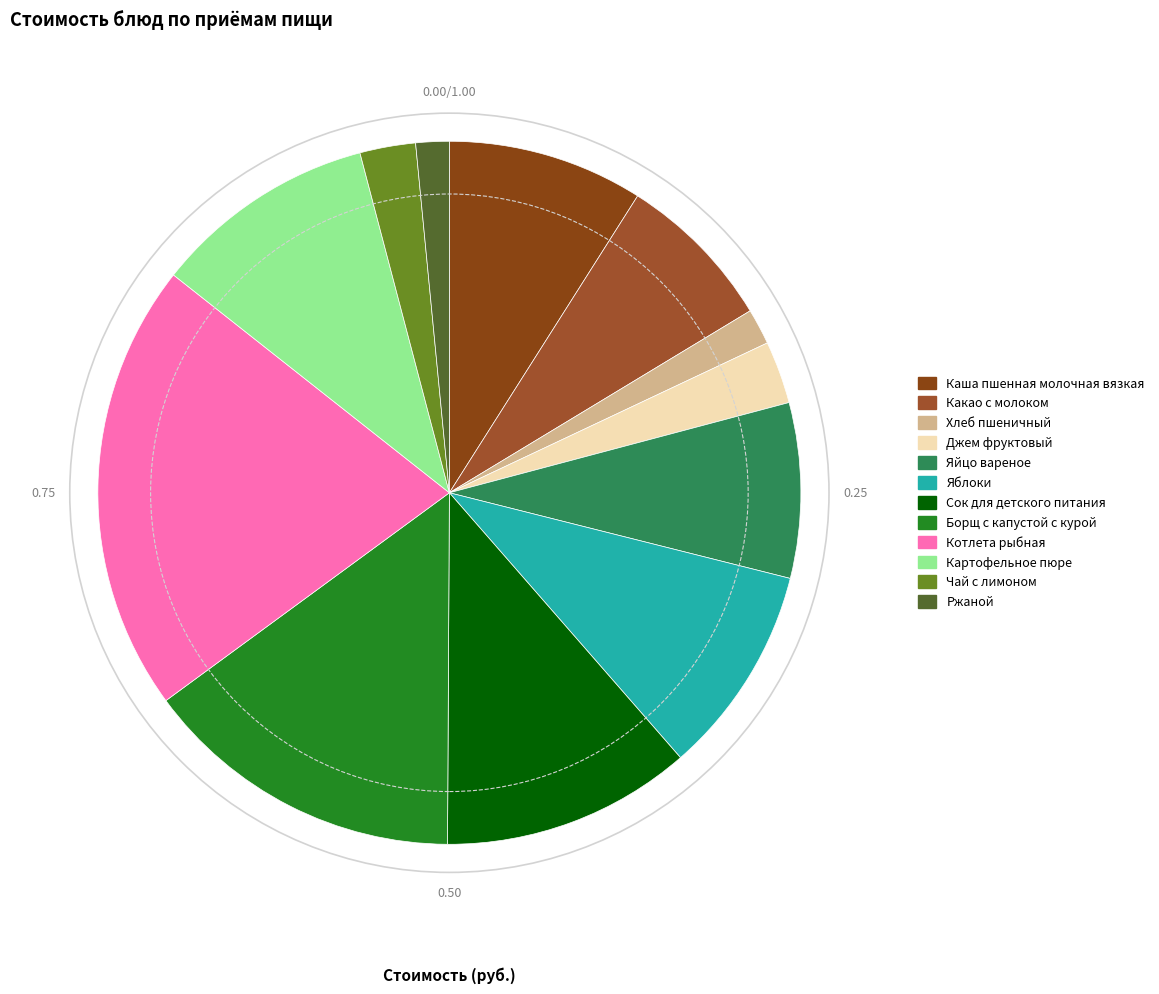

To the nearest percent, what is the average slice percentage?

8%